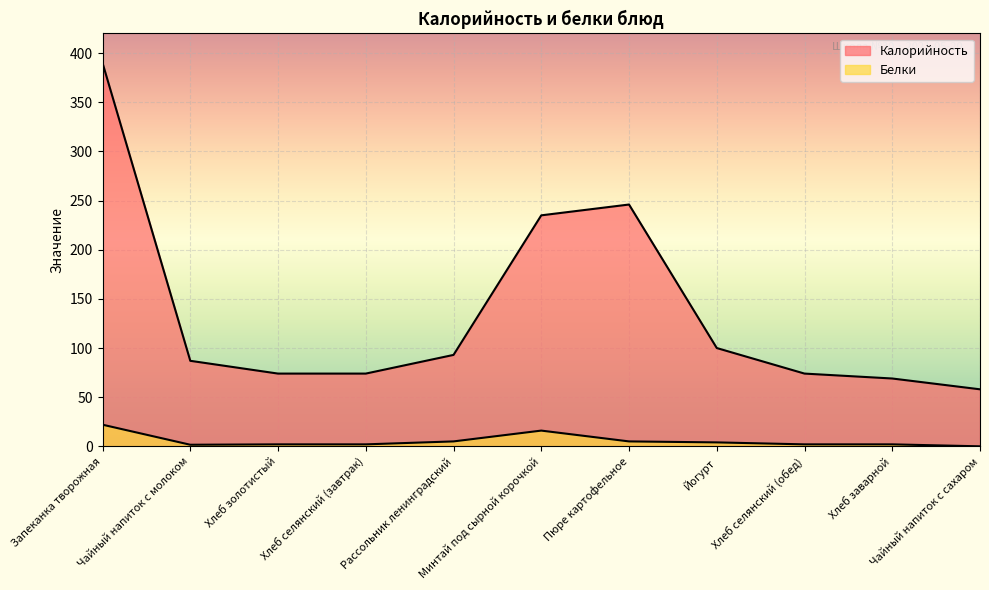

What is the approximate value of Калорийность at Запеканка творожная?

390.0